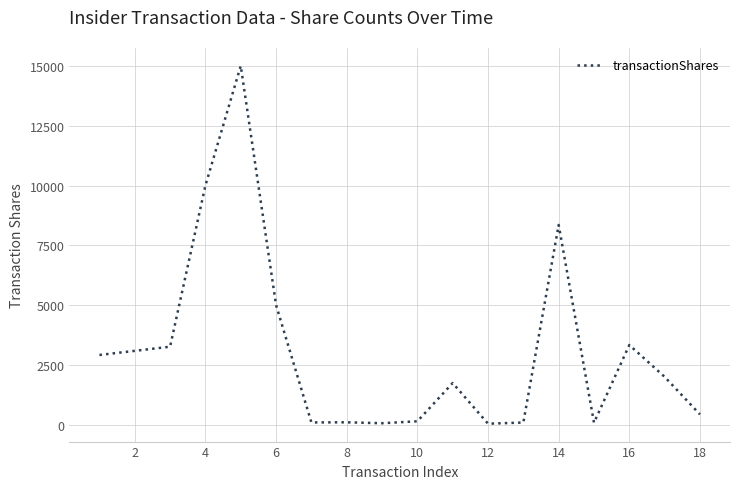

What is the maximum value shown in the chart?

15000